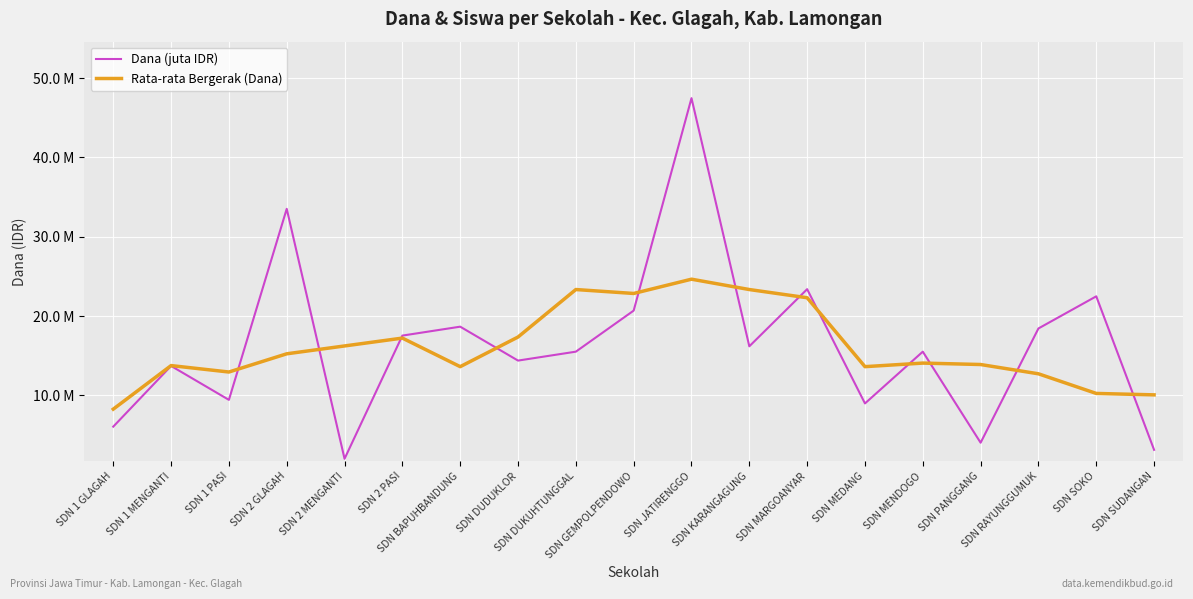

Where do Dana (juta IDR) and Rata-rata Bergerak (Dana) first cross each other?

SDN 1 PASI and SDN 2 GLAGAH